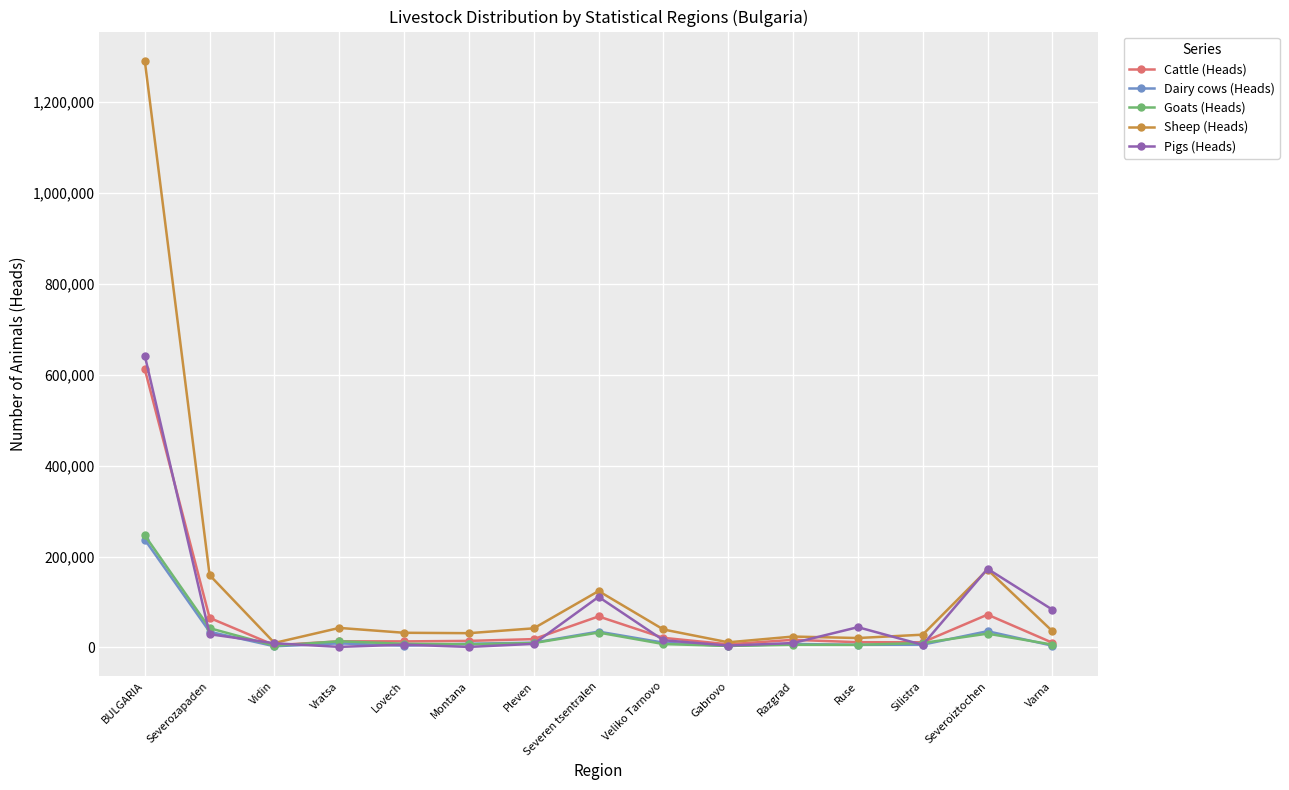

What is the spread (max minus min) of values at BULGARIA?

1053155